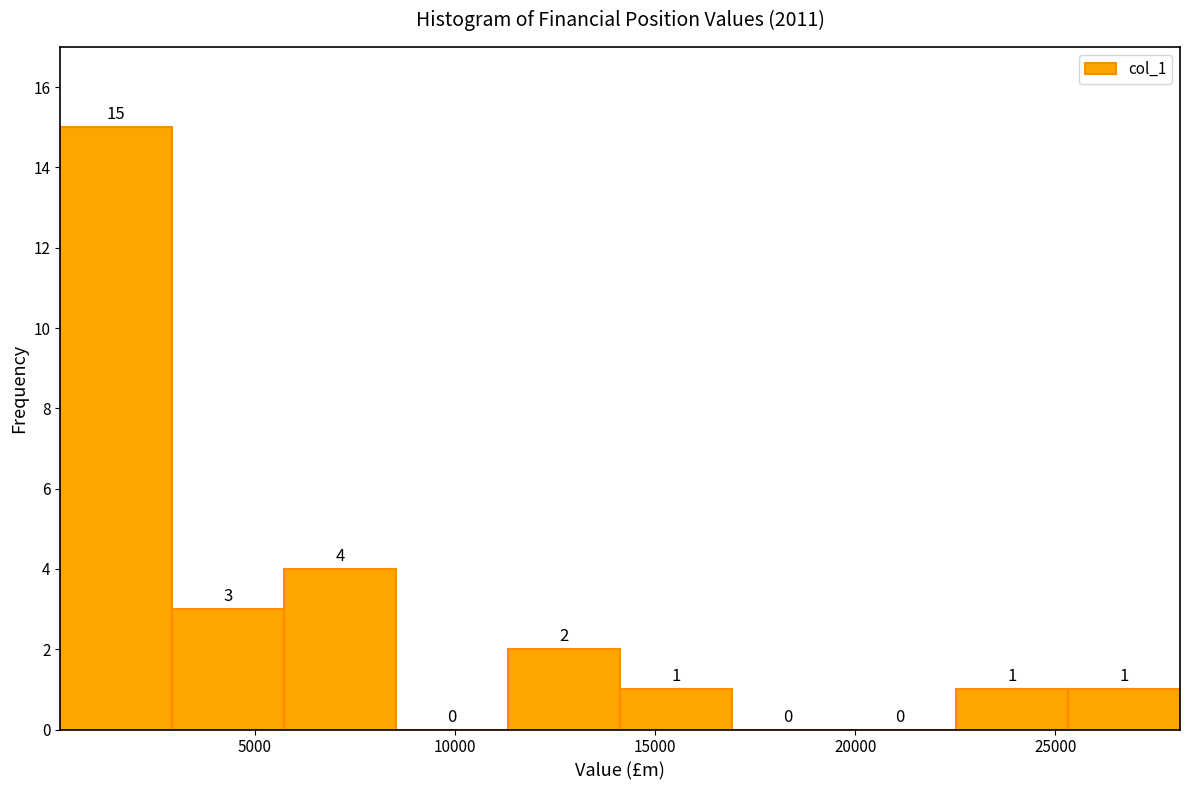

Reading left to right, transcribe this chart: for each bar, give the range it covers on the x-axis and its height. The bar edges are not printed on the chart, so give them approximately, as read against the axis.

0 to 3000: 15
3000 to 5500: 3
5500 to 8500: 4
8500 to 11500: 0
11500 to 14000: 2
14000 to 17000: 1
17000 to 19500: 0
19500 to 22500: 0
22500 to 25500: 1
25500 to 28000: 1